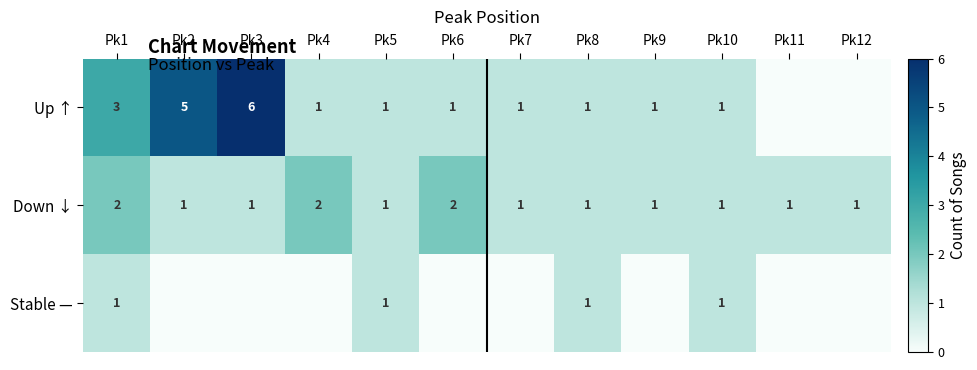

What is the maximum value for Down ↓?

2